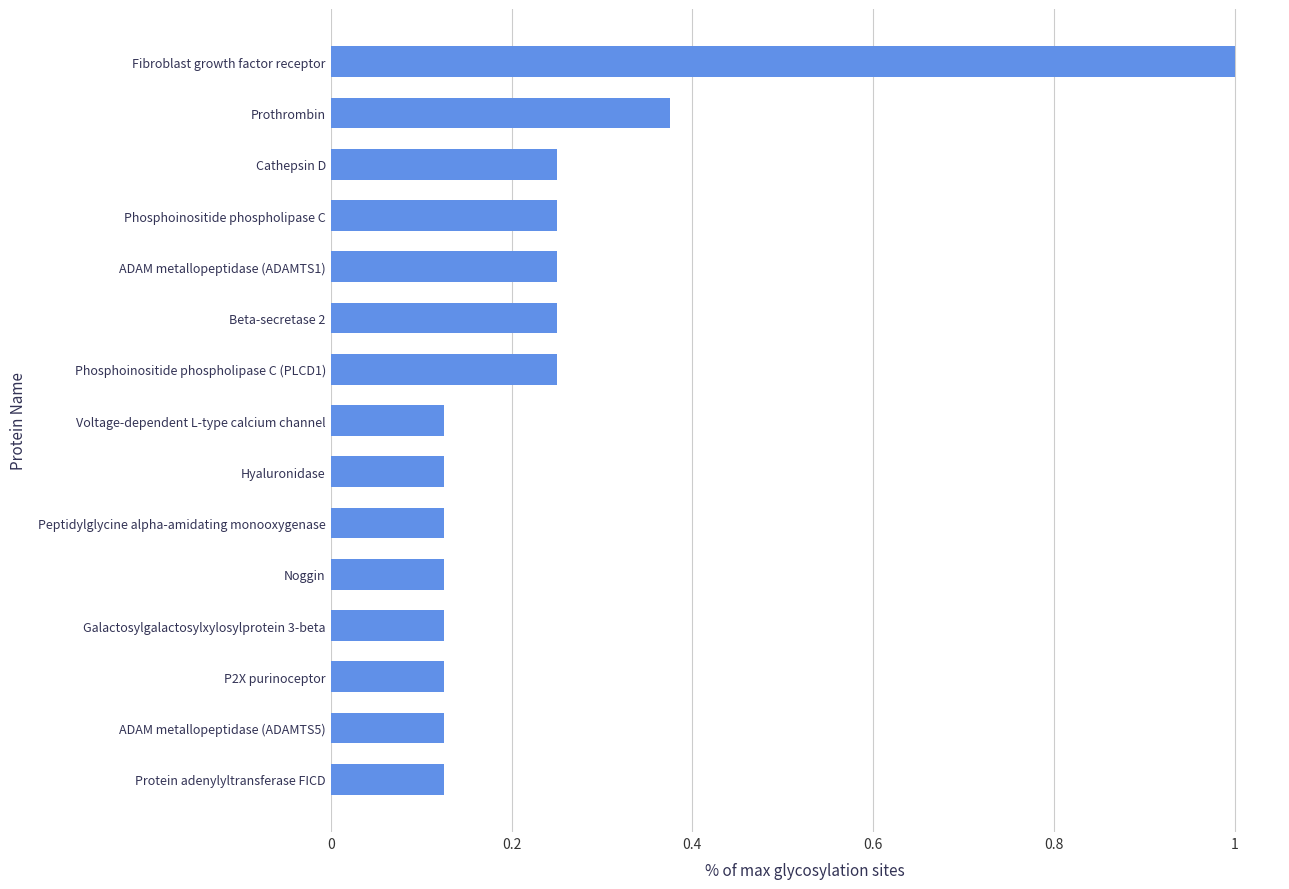

What is the sum of all values?

3.6